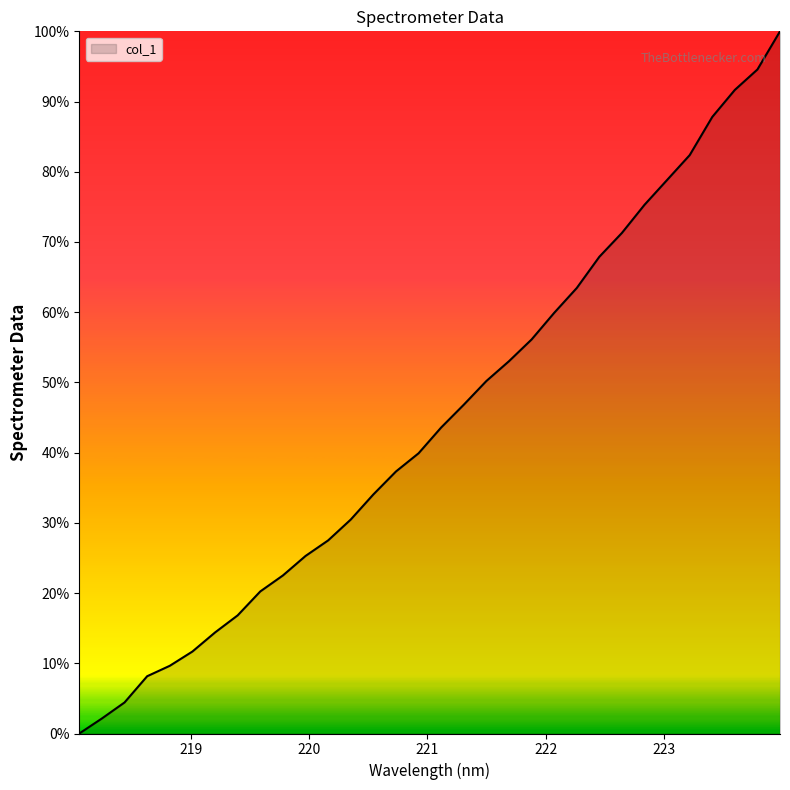

What is the difference between the maximum and minimum values?

100.0